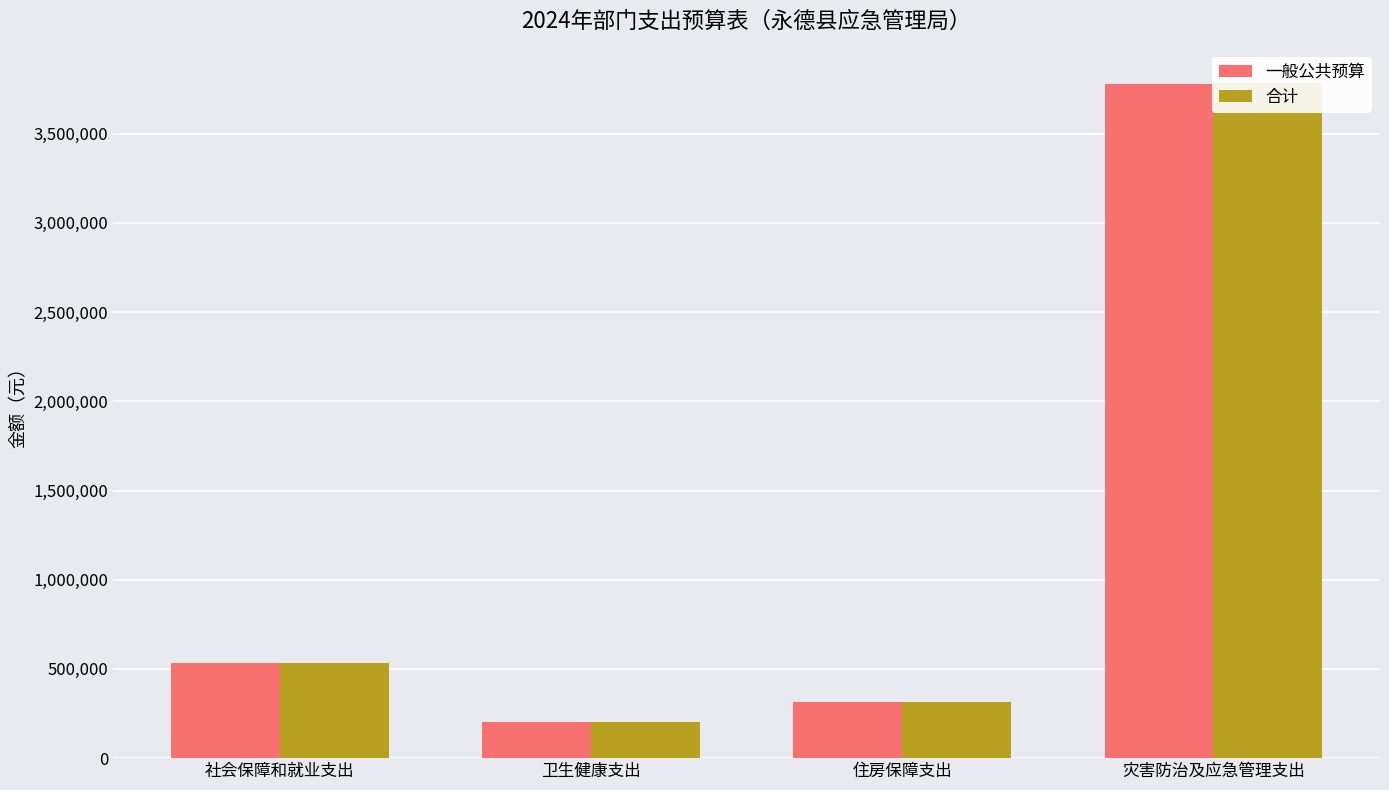

What is the difference between the maximum and minimum values in the 一般公共预算 series?

3579497.1